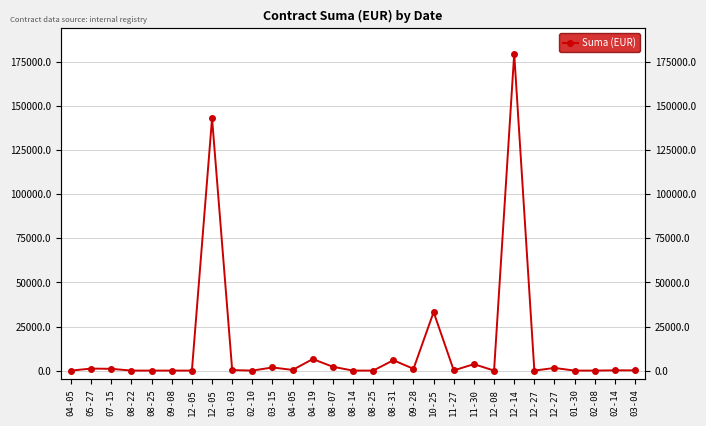

Which category has the highest value across all series?

12-14